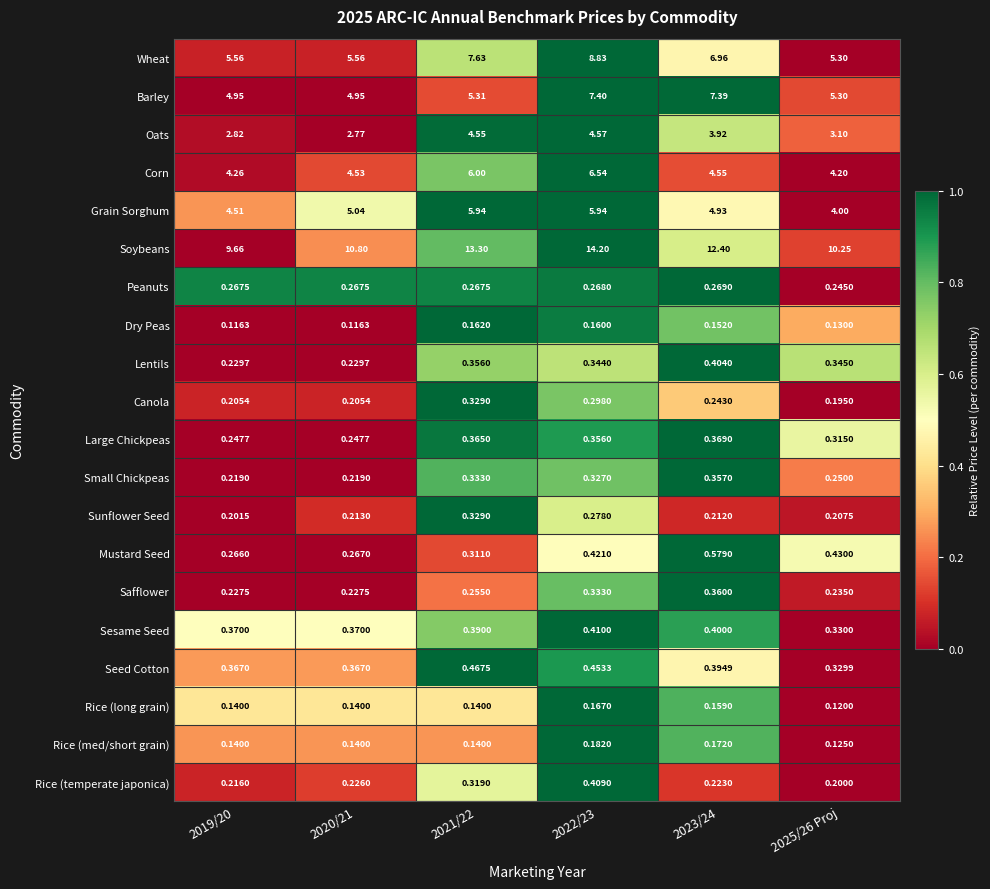

Which series has the largest range (max minus min)?

Soybeans